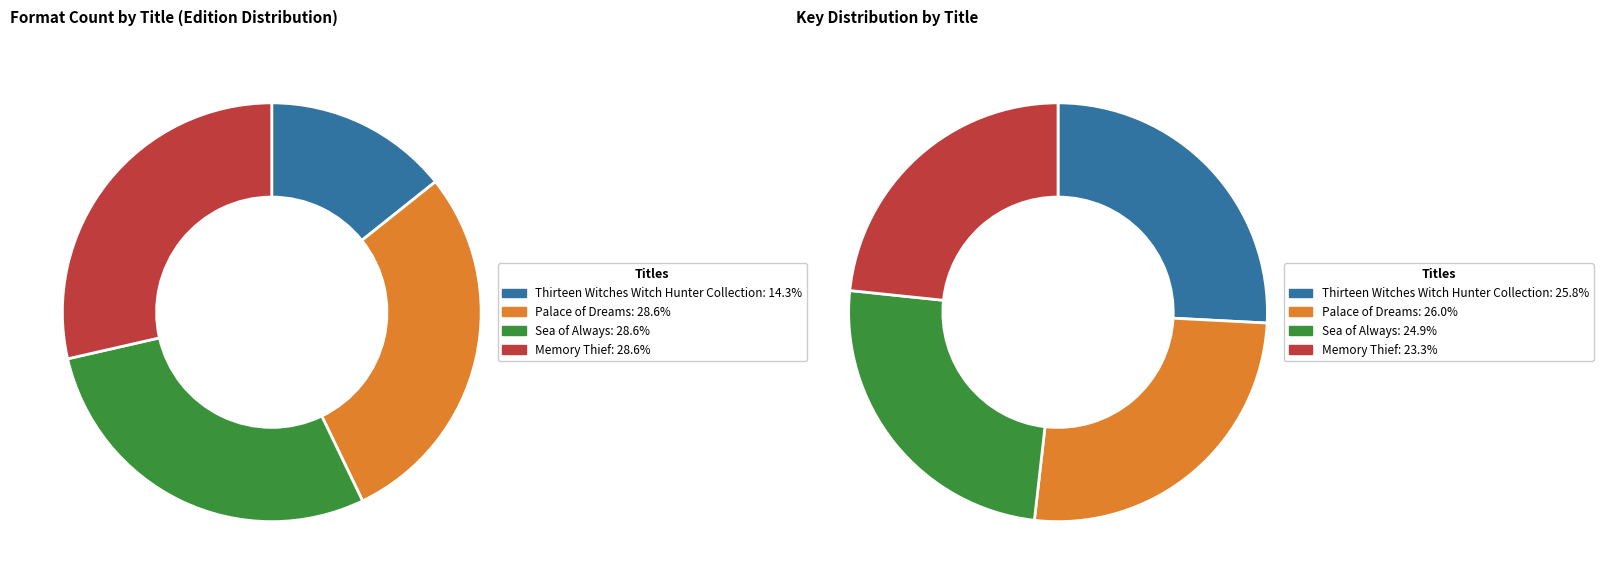

The Palace of Dreams slice represents 15% of the pie. True or false?

False